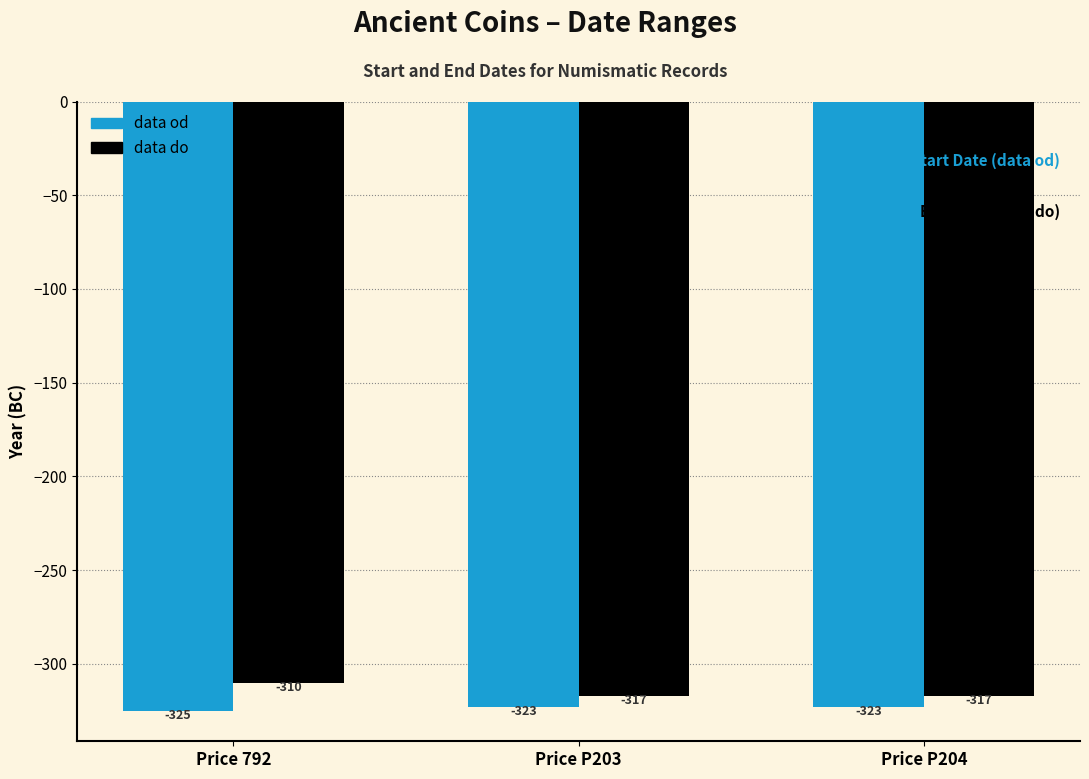

Between Price 792 and Price P203, which series saw the biggest shift?

data do